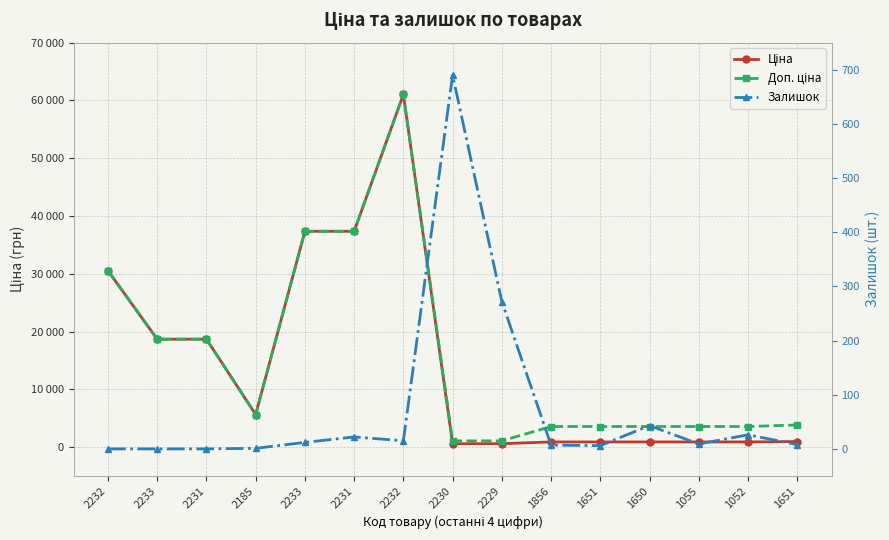

What is the sum of the Доп. ціна values at 1651 and 2231?

22499.9